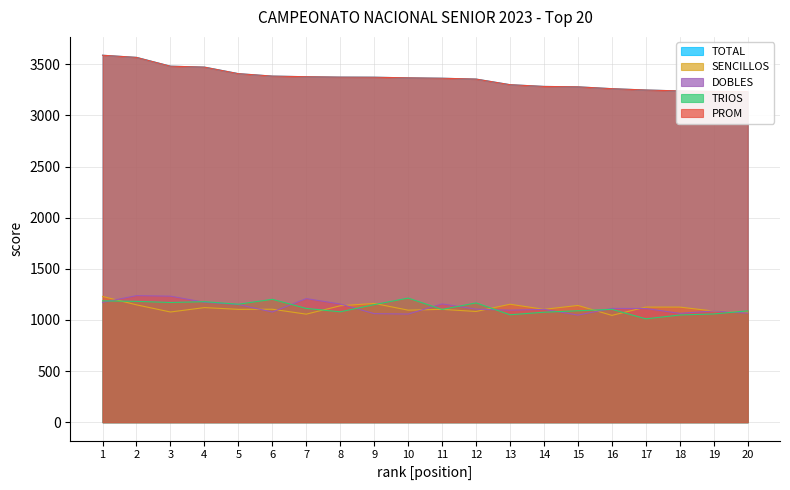

What is the sum of the DOBLES values at 16 and 1?

2285